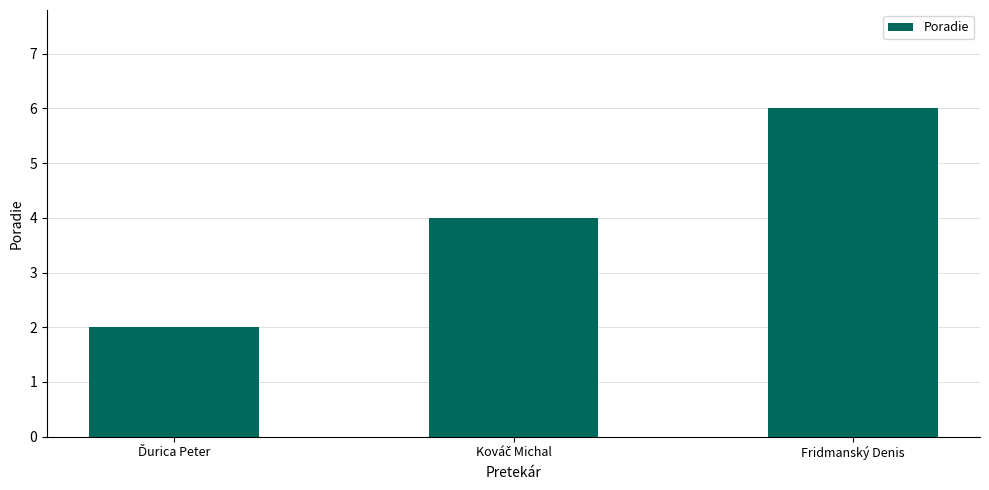

What is the label of the 1st bar from the right?

Fridmanský Denis